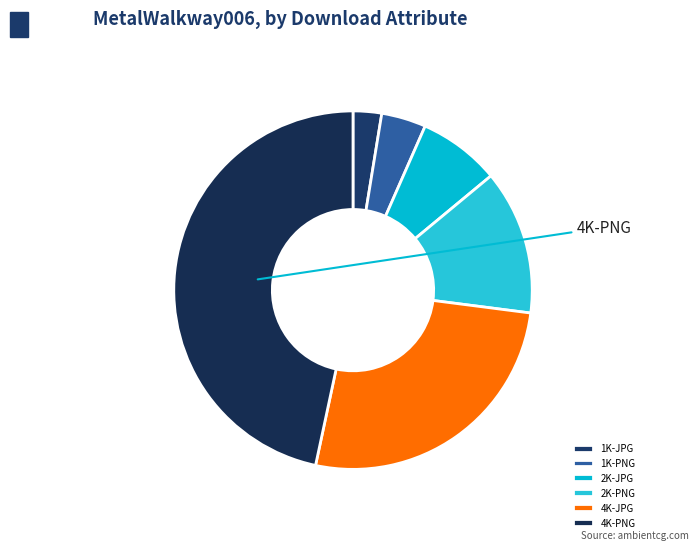

To the nearest percent, what portion does 2K-PNG represent?

13%